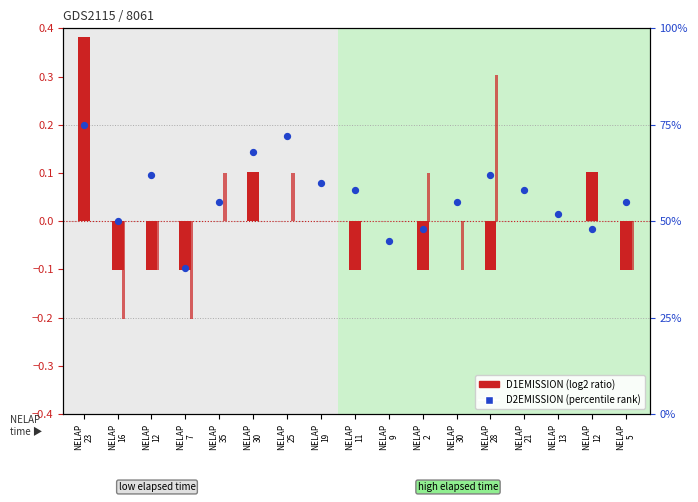

Which series has the largest Y range (max minus min)?

percentile rank within the sample